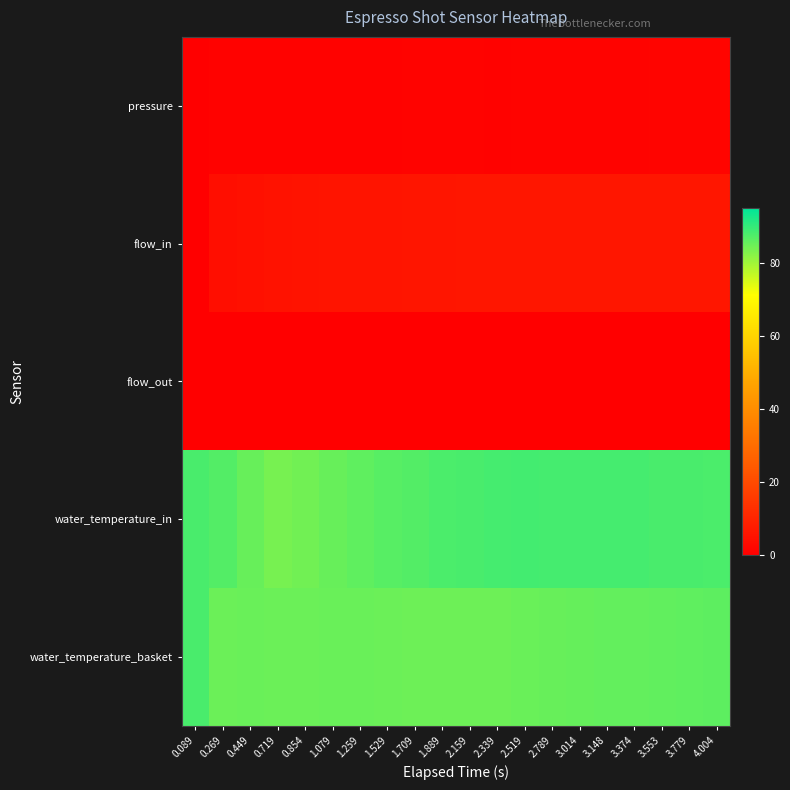

How many data points does each series have?

20